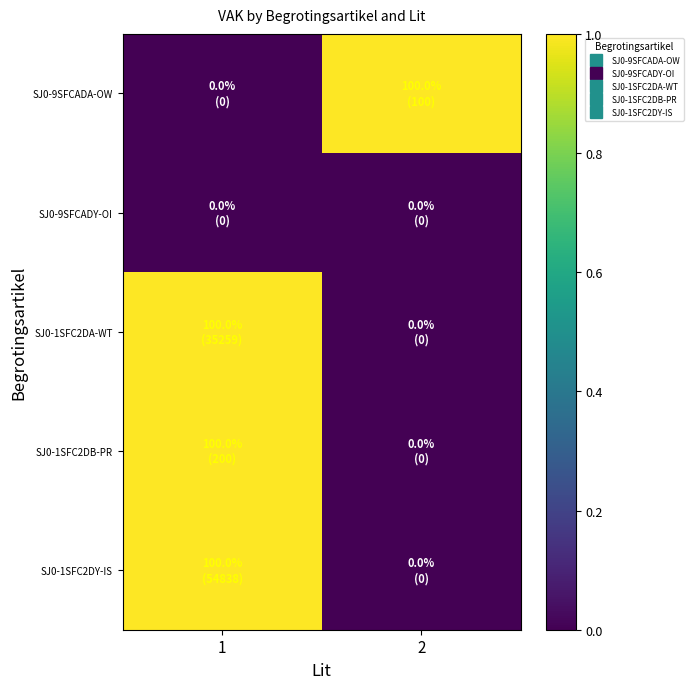

Between 1 and 2, which is larger?

2